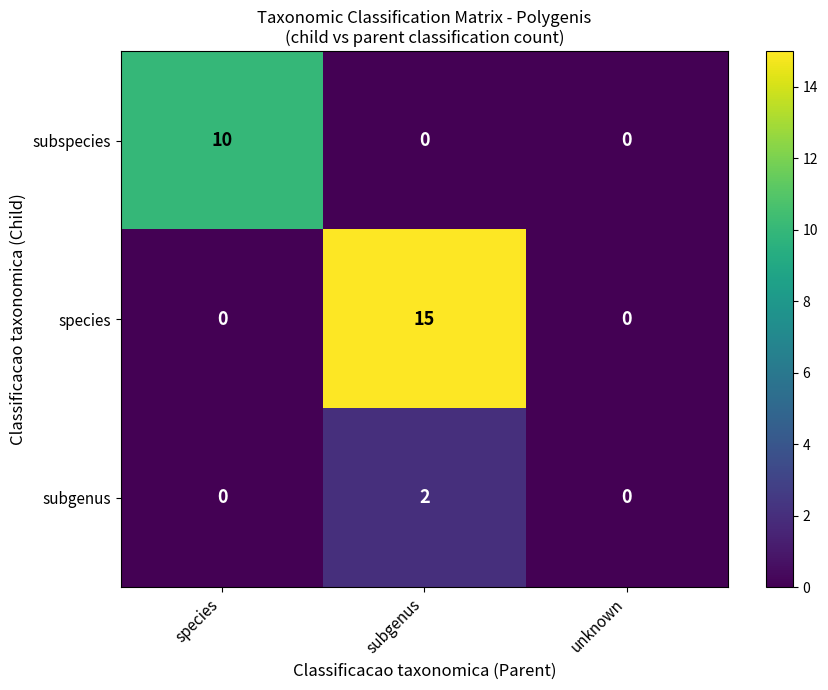

Which series changed the most between species and subgenus?

species